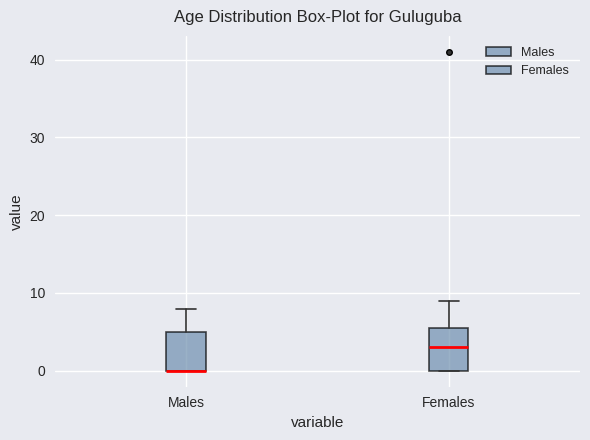

Reading left to right, transcribe this box plot: for each box, give where its median line is, the range the box spans, and where its two whiskers end, as read against the y-axis. The values are not printed on the chart, so give them approximately, as read against the axis.

Males: median 0 (drawn on the box's lower edge), box 0 to 5, whiskers 0 to 8
Females: median 3, box 0 to 6, whiskers 0 to 9